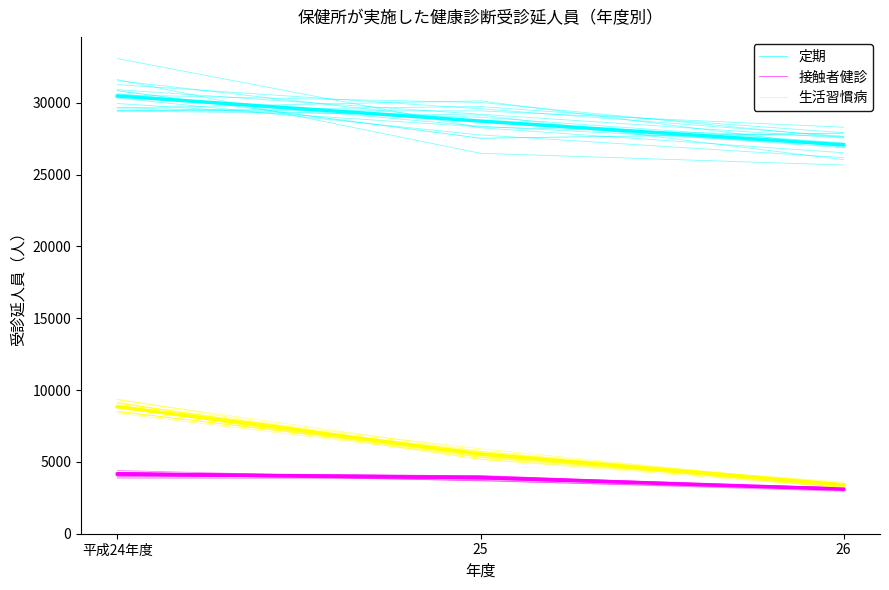

What is the spread (max minus min) of values at 平成24年度?

26651.0